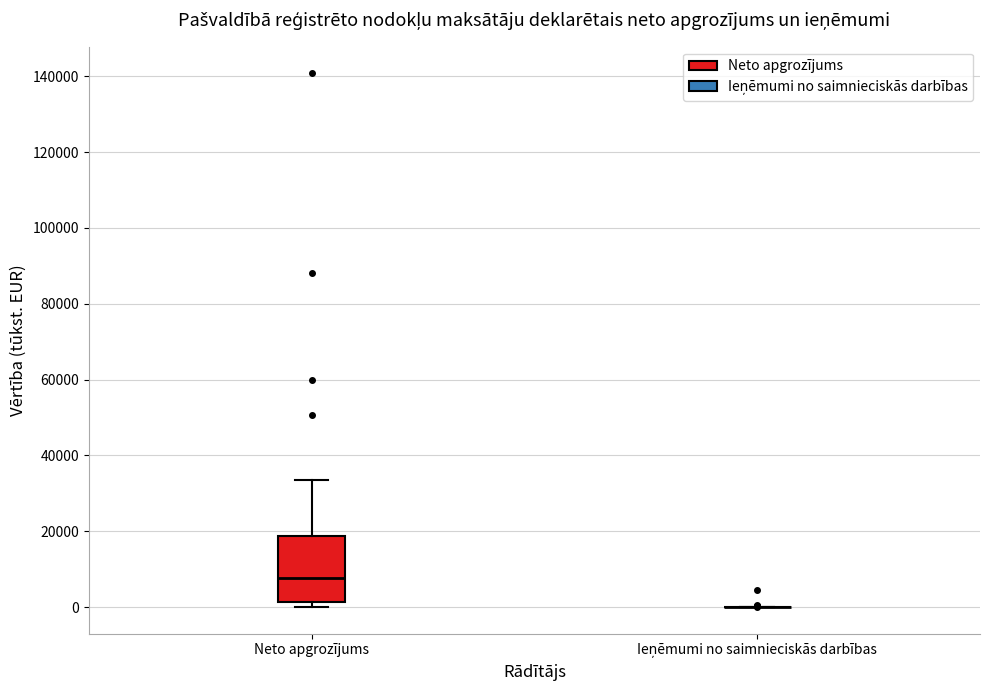

Which box is the tallest, from its lower edge to its upper edge?

Neto apgrozījums